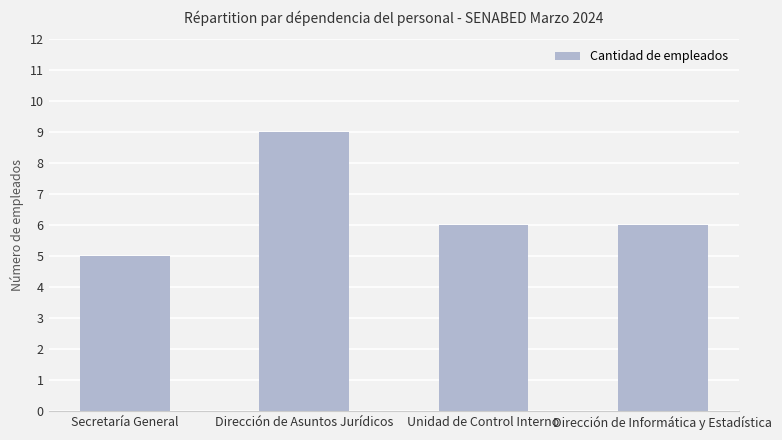

What is the change in value from Secretaría General to Dirección de Asuntos Jurídicos?

+4